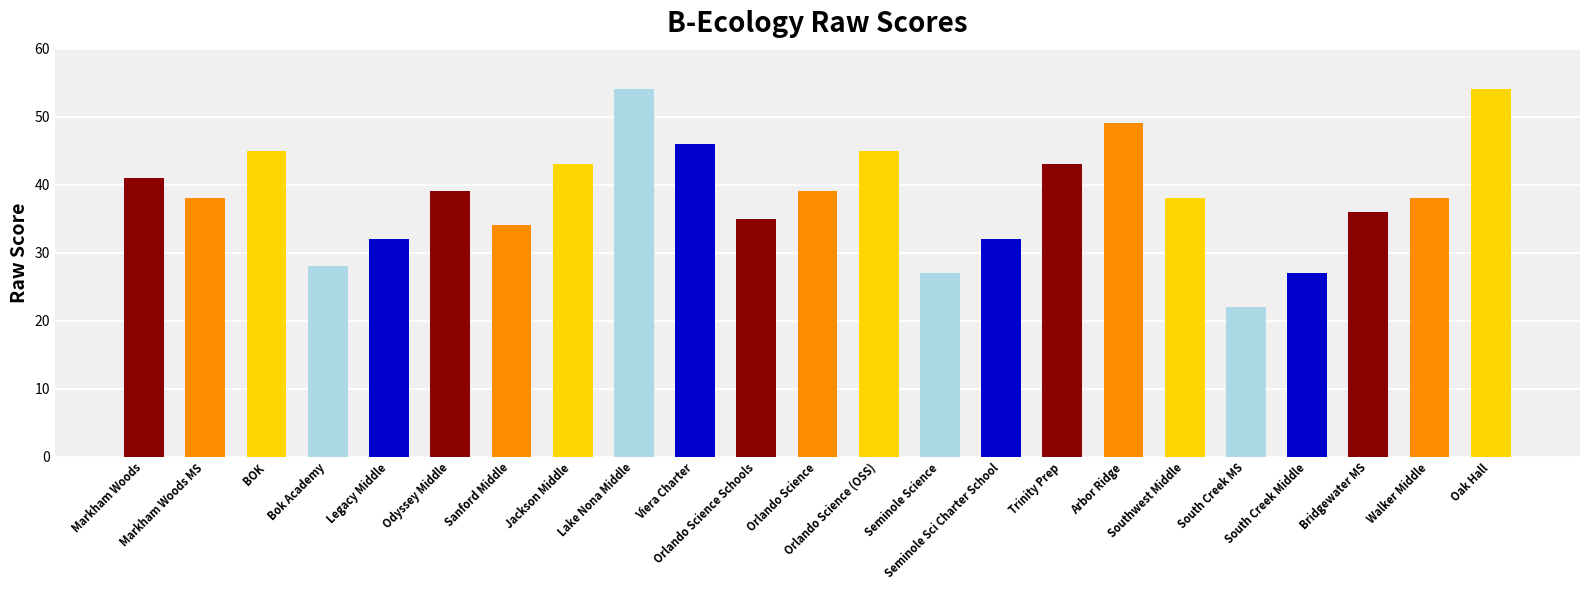

What position from the left is Seminole Sci Charter School?

15